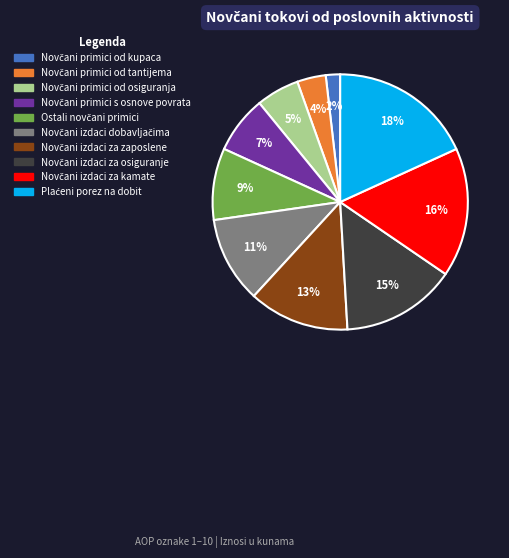

Is there a majority slice in this chart?

No